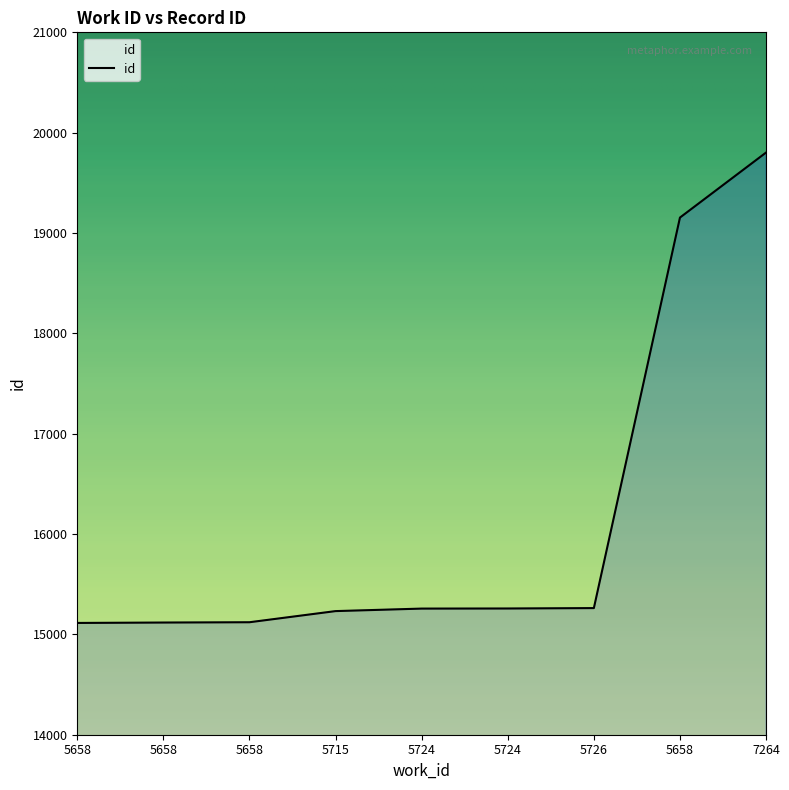

Rank the categories by value from highest to lowest.

7264, 5658, 5726, 5724, 5724, 5715, 5658, 5658, 5658